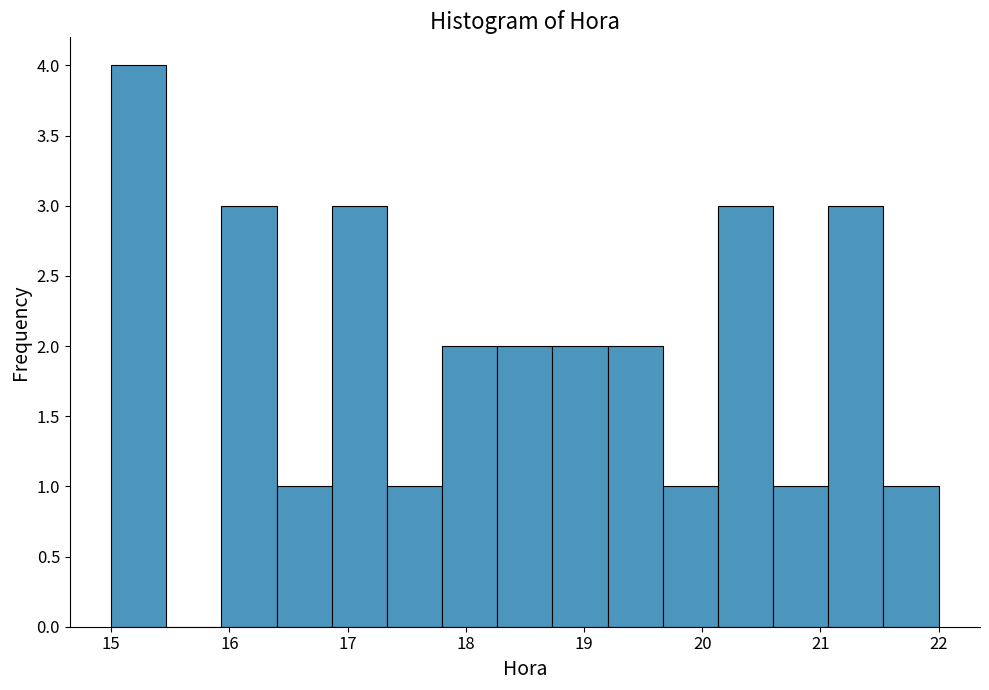

Reading left to right, transcribe this chart: for each bar, give the range it covers on the x-axis and its height. Neither the bar edges nor the heights are printed on the chart, so give them approximately, as read against the axes.

15.0 to 15.5: 4
15.5 to 15.9: 0
15.9 to 16.4: 3
16.4 to 16.9: 1
16.9 to 17.3: 3
17.3 to 17.8: 1
17.8 to 18.3: 2
18.3 to 18.7: 2
18.7 to 19.2: 2
19.2 to 19.7: 2
19.7 to 20.1: 1
20.1 to 20.6: 3
20.6 to 21.1: 1
21.1 to 21.5: 3
21.5 to 22.0: 1